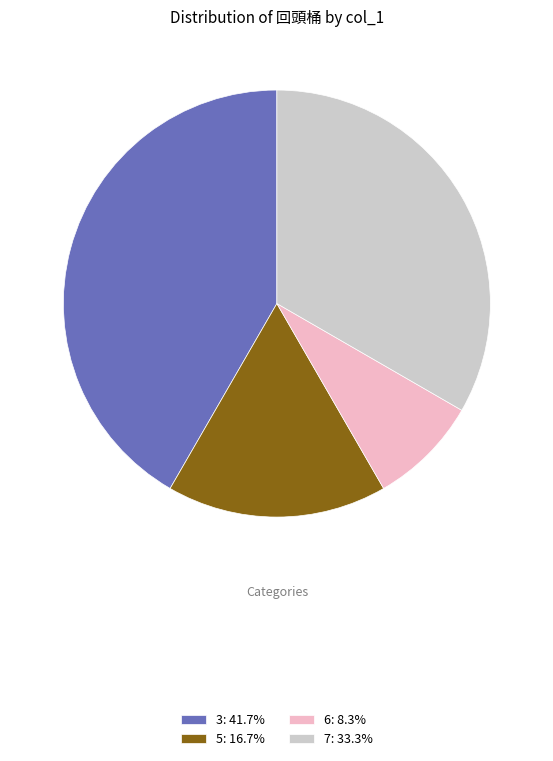

Count the number of slices in the pie.

4